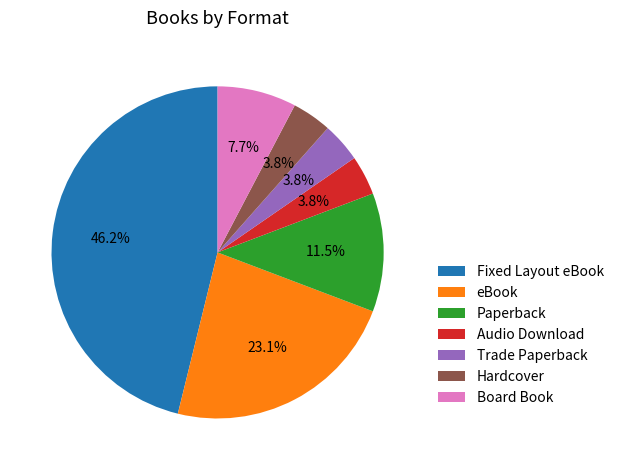

Is Paperback the majority of the pie?

No